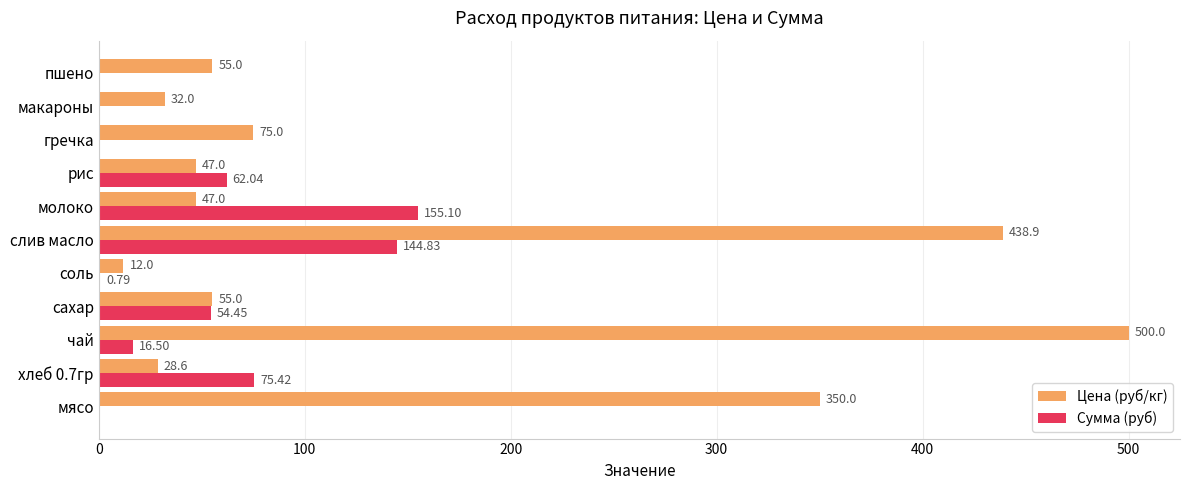

What is the total value across all series at гречка?

75.0